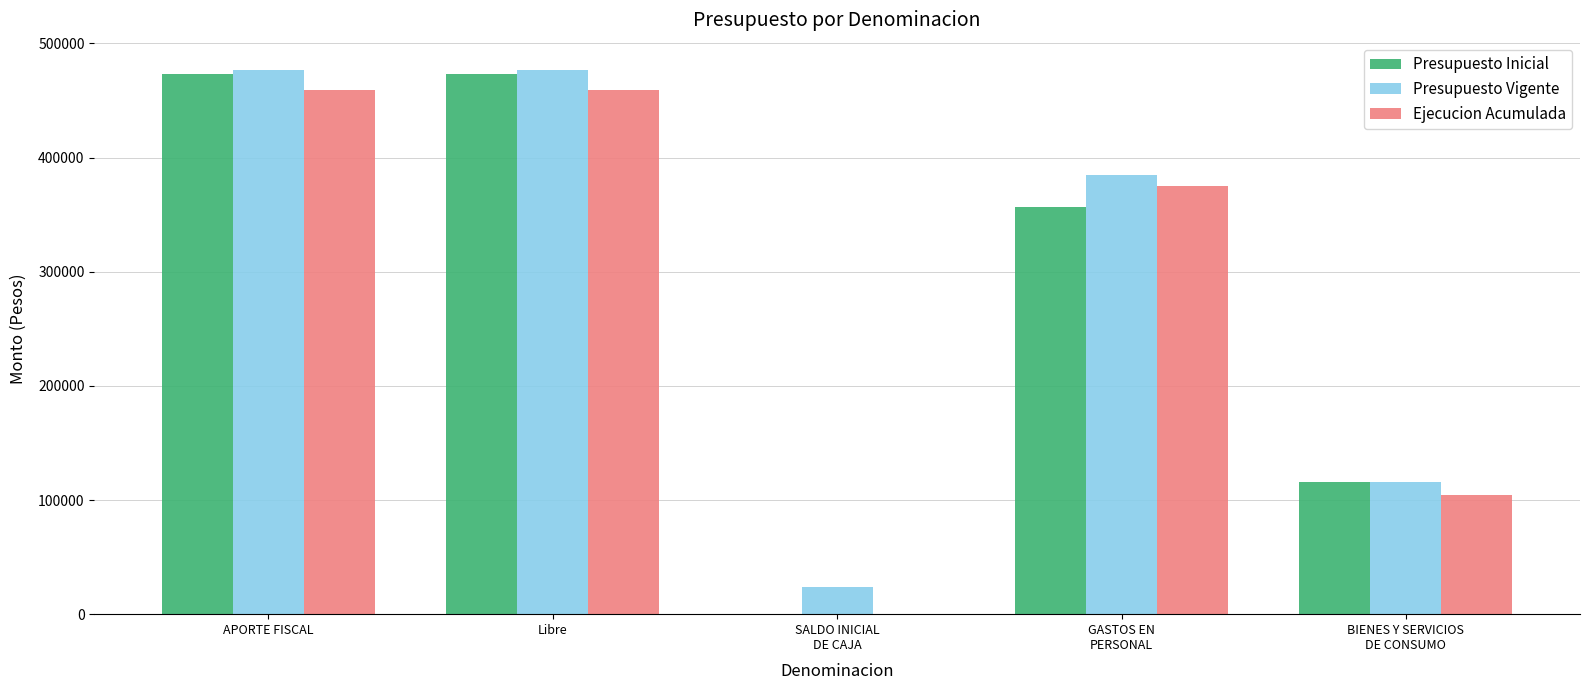

What is the spread (max minus min) of values at BIENES Y SERVICIOS
DE CONSUMO?

11978